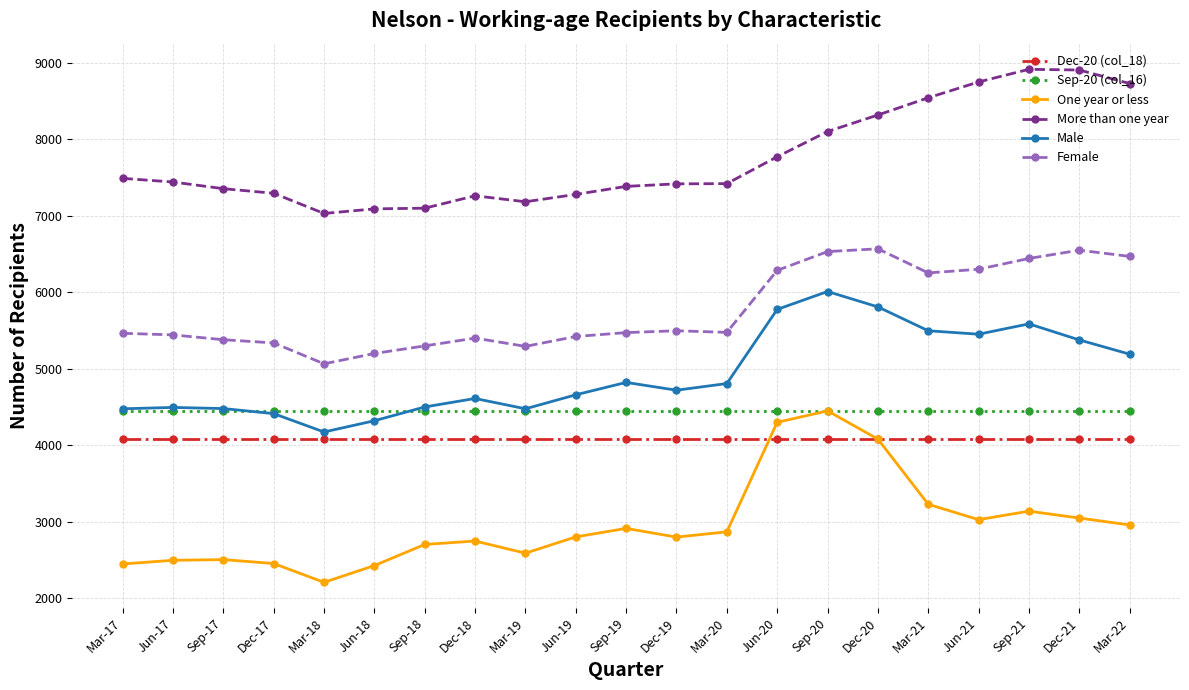

True or false: More than one year and One year or less cross at least once.

False